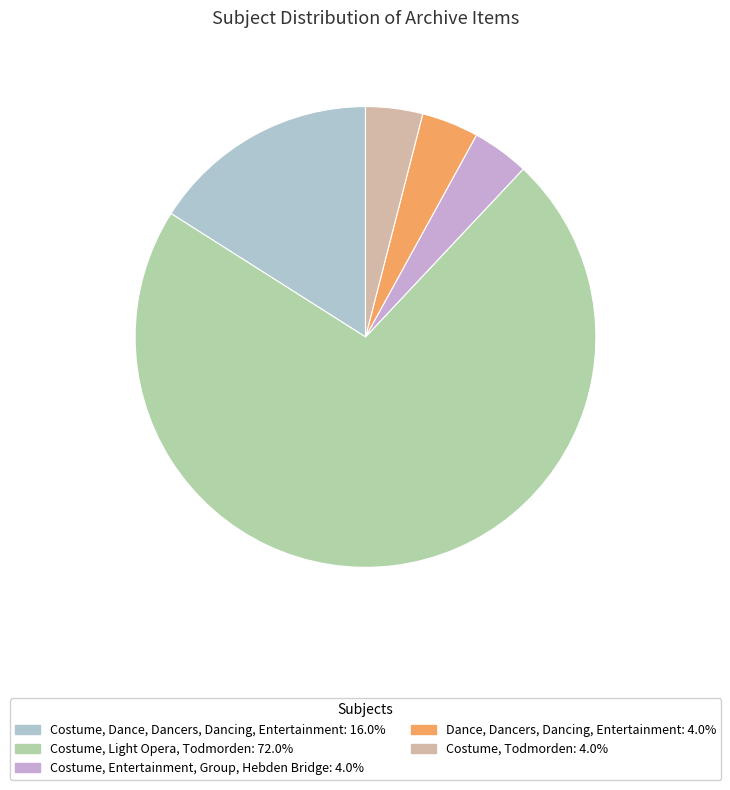

How many slices are in this pie chart?

5